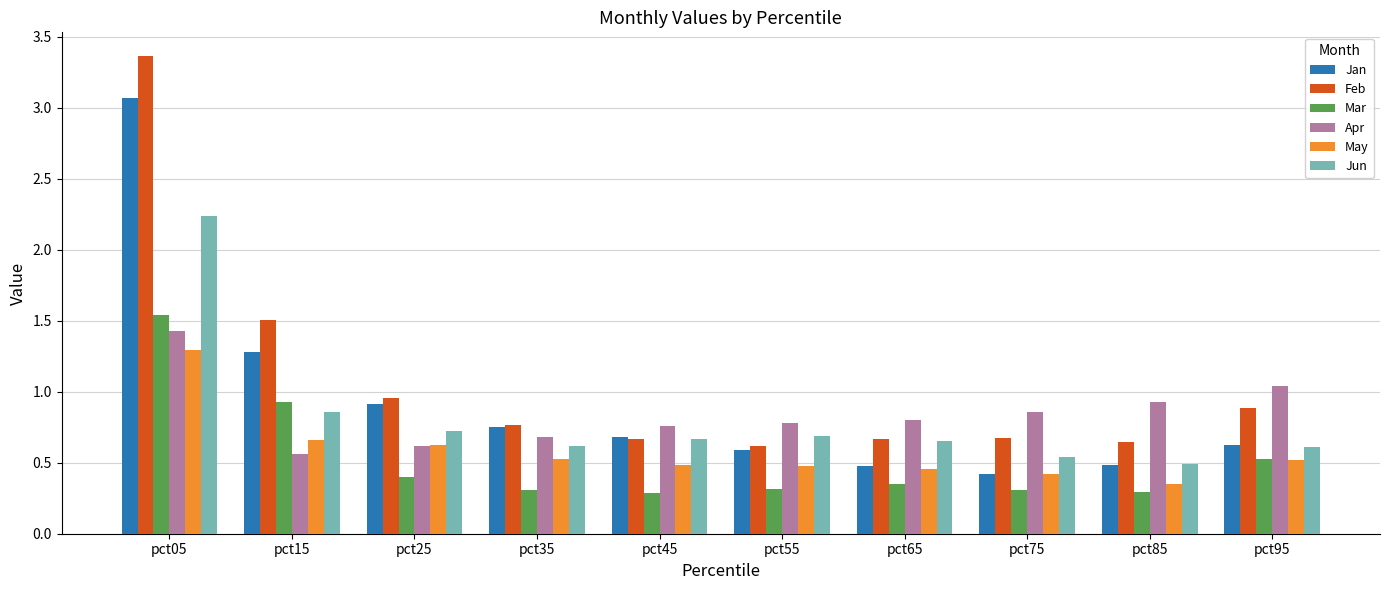

Which series has the largest total across all categories?

Feb